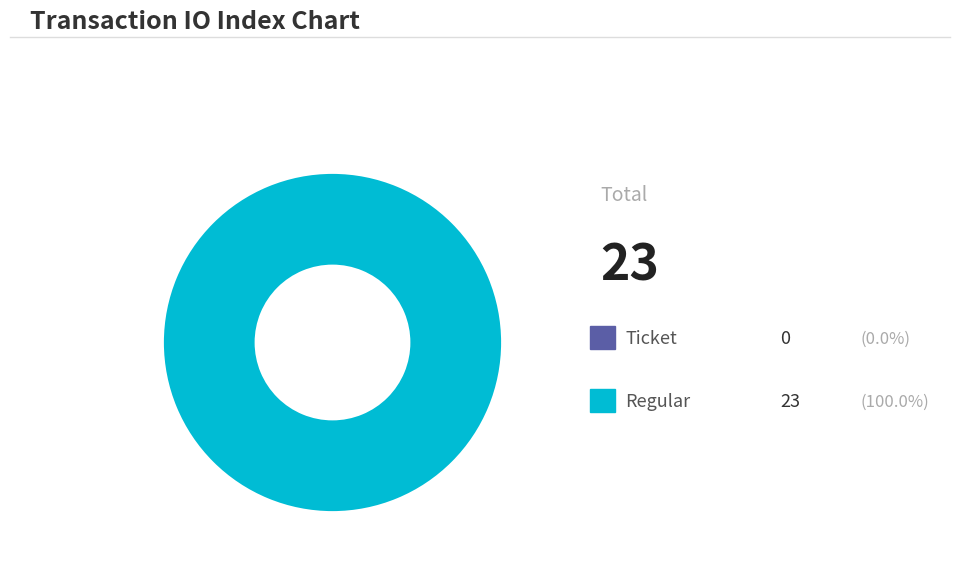

How many segments does this pie chart have?

2